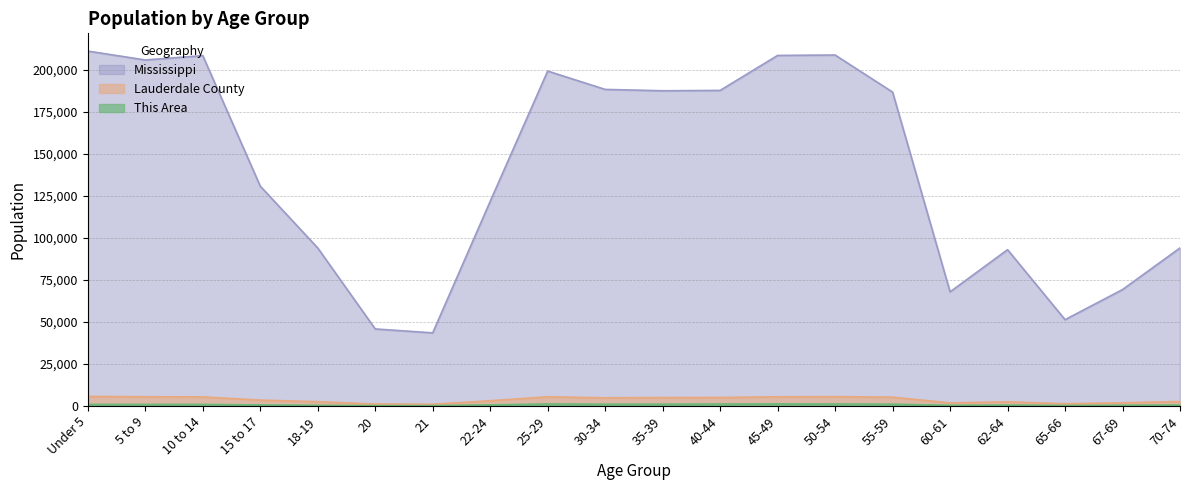

Does the chart have visible grid lines?

Yes